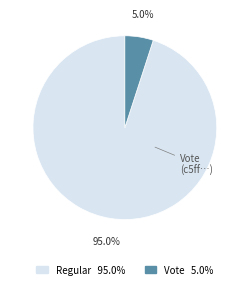

Is there a majority slice in this chart?

Yes